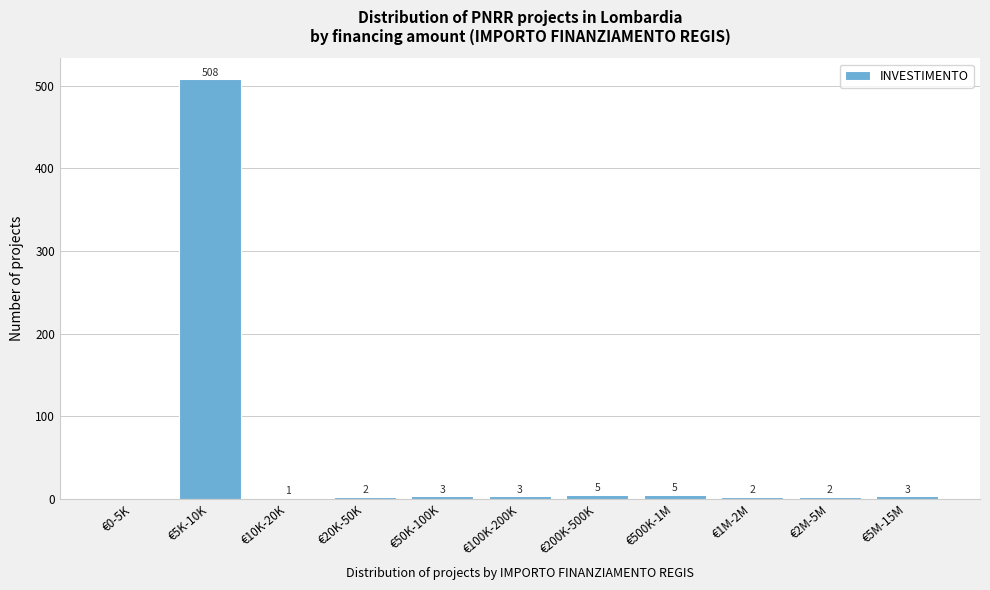

Reading left to right, what are all the values shown in this chart?

€0-5K=0	€5K-10K=508	€10K-20K=1	€20K-50K=2	€50K-100K=3	€100K-200K=3	€200K-500K=5	€500K-1M=5	€1M-2M=2	€2M-5M=2	€5M-15M=3